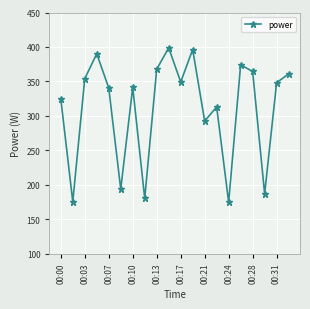

What is the greatest value displayed?

398.8